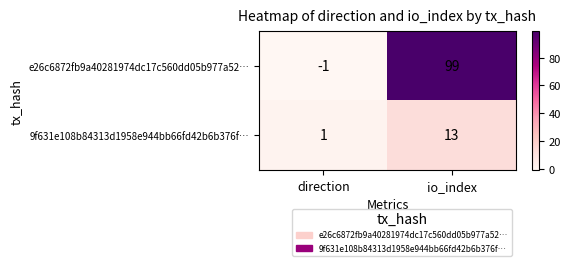

At io_index, list the series in order from largest to smallest.

e26c6872fb9a40281974dc17c560dd05b977a52…, 9f631e108b84313d1958e944bb66fd42b6b376f…